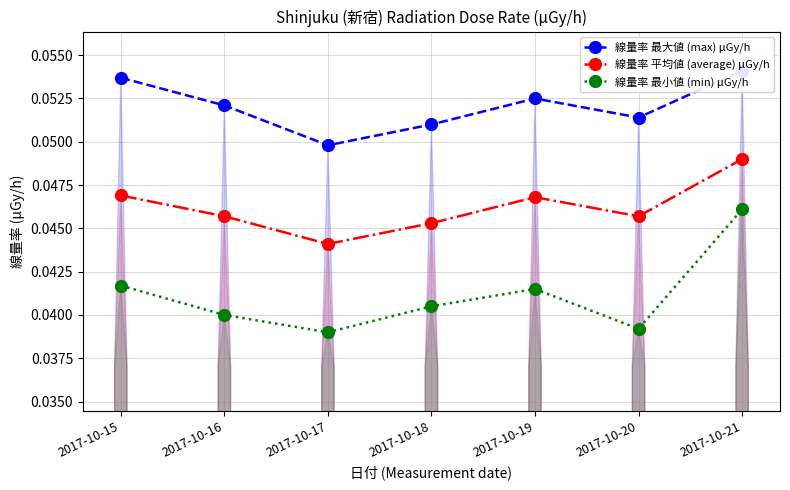

At which label is 線量率 平均値 (average) μGy/h closest to 0?

2017-10-17